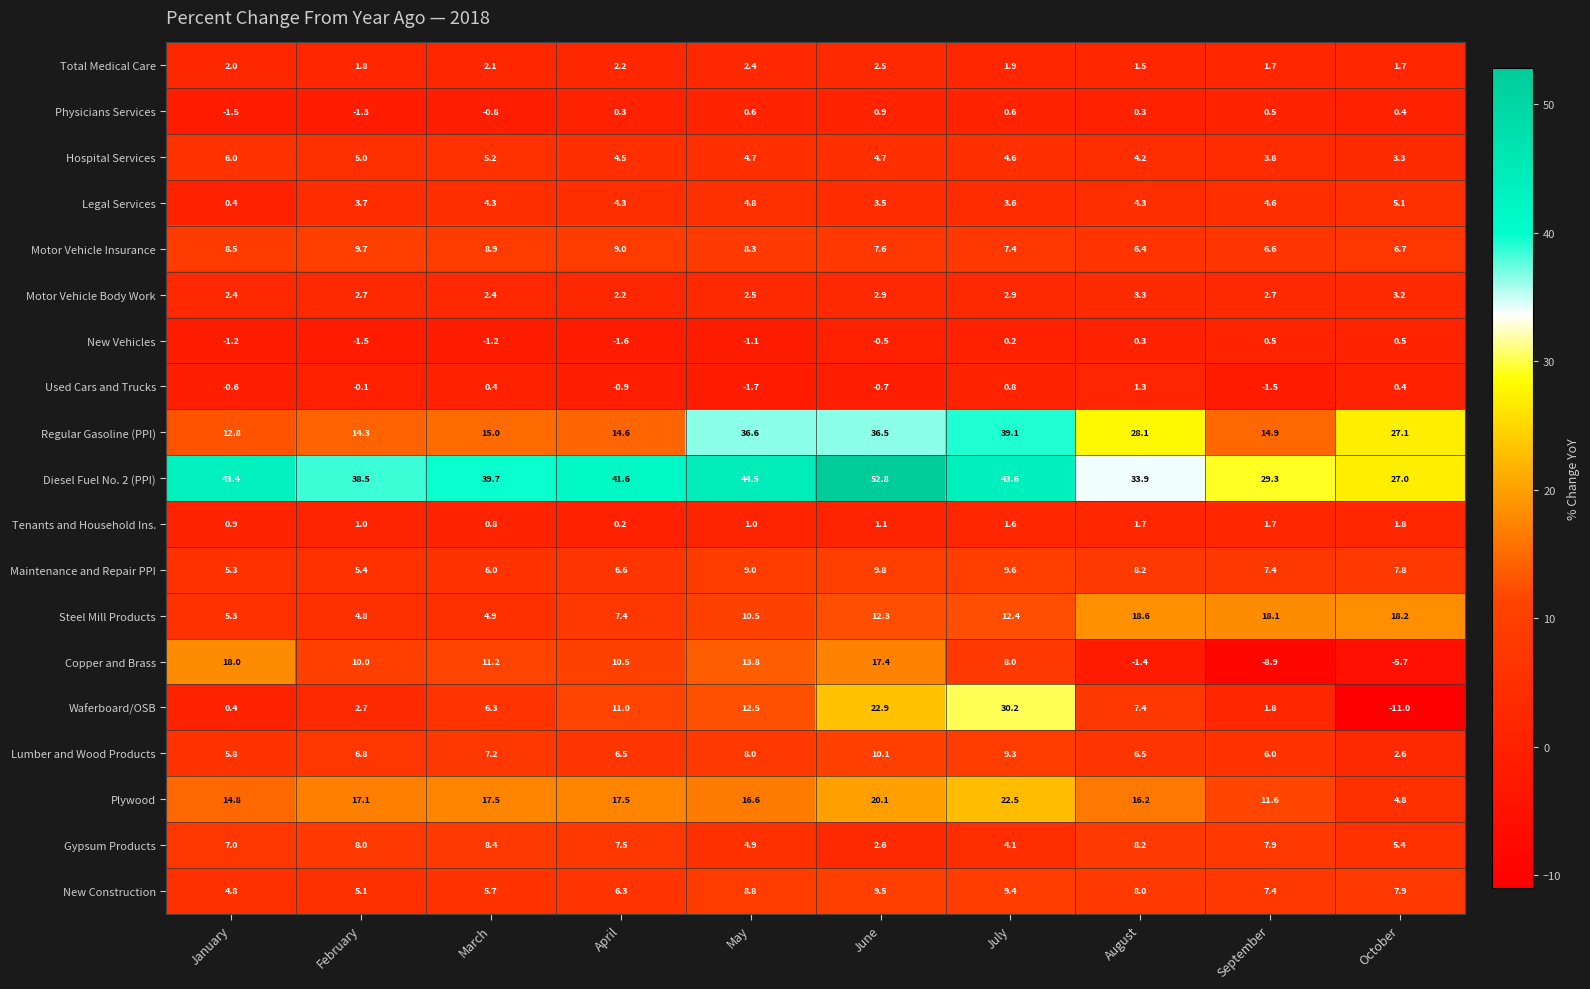

What is the total value across all series at October?

107.2